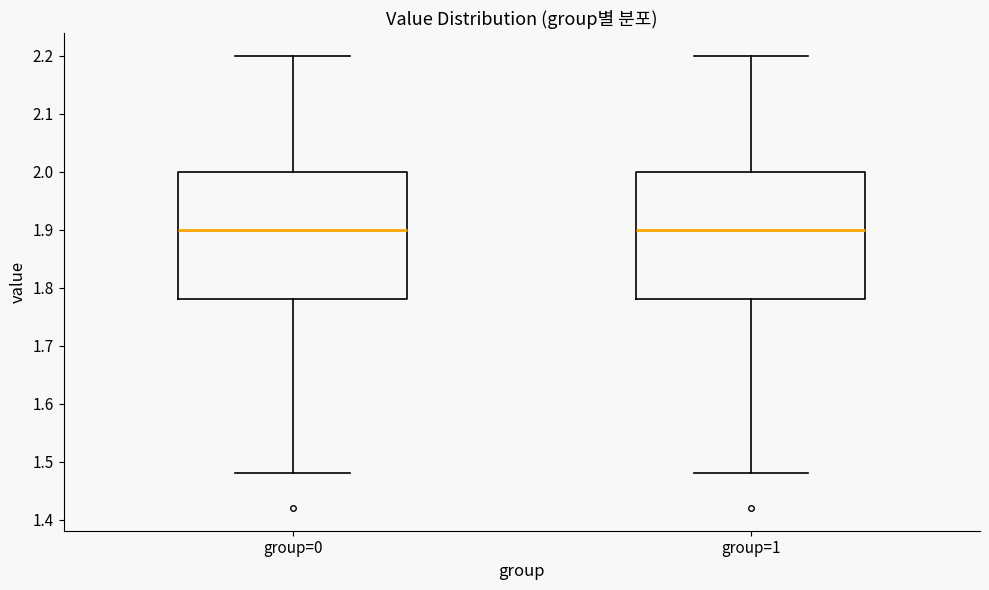

Where does the upper whisker of the box for group=0 end on the y-axis? The values are not printed on the chart, so give them approximately, as read against the axis.

2.20